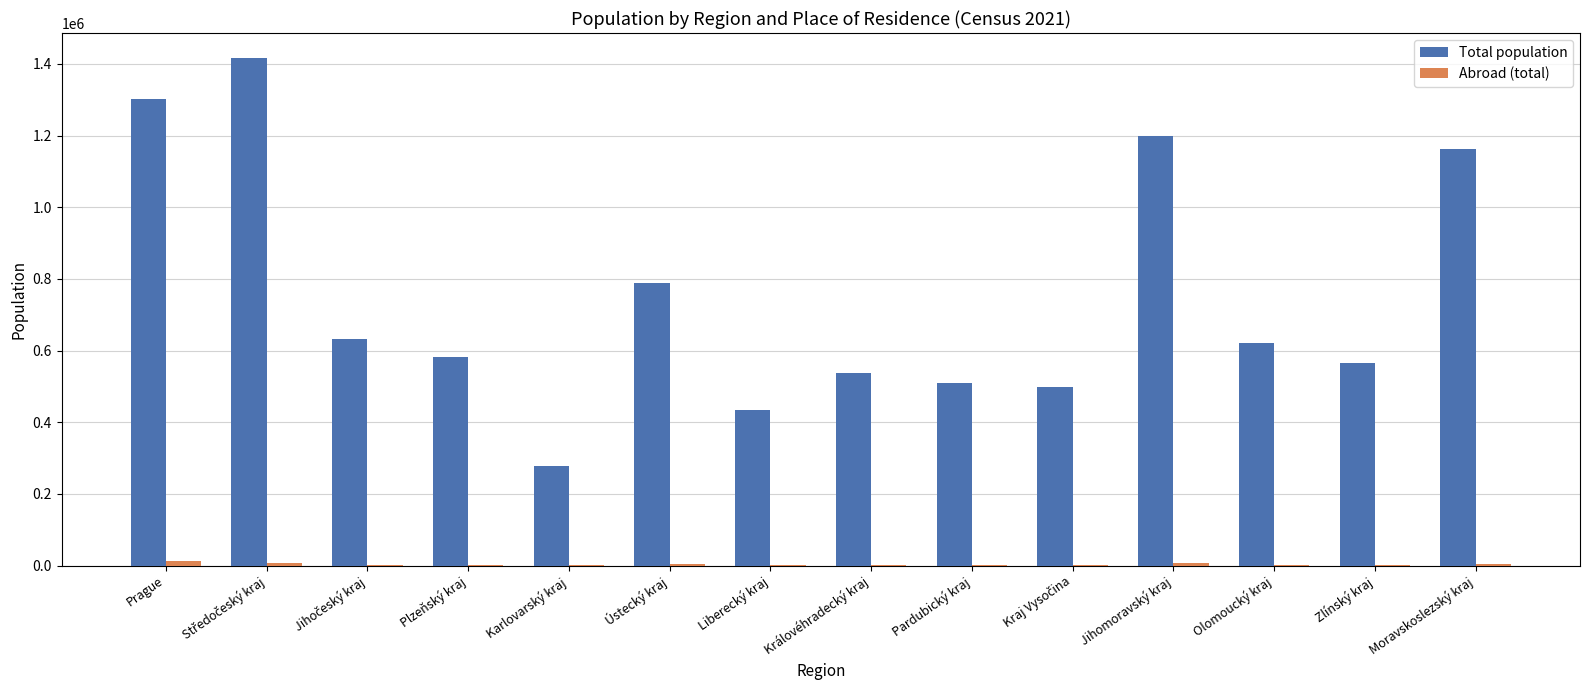

What is the sum of all Total population values?

10524167